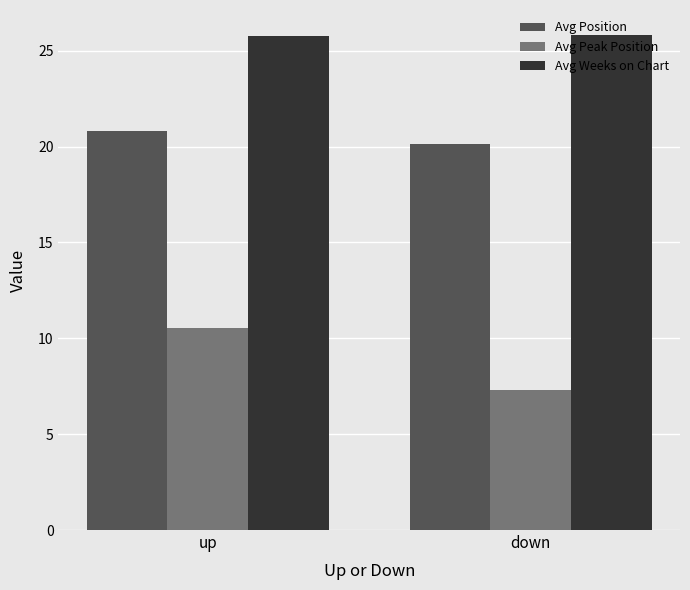

What is the greatest value displayed?

25.8